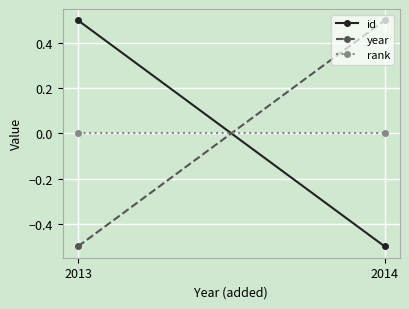

Which series has the largest total across all categories?

id